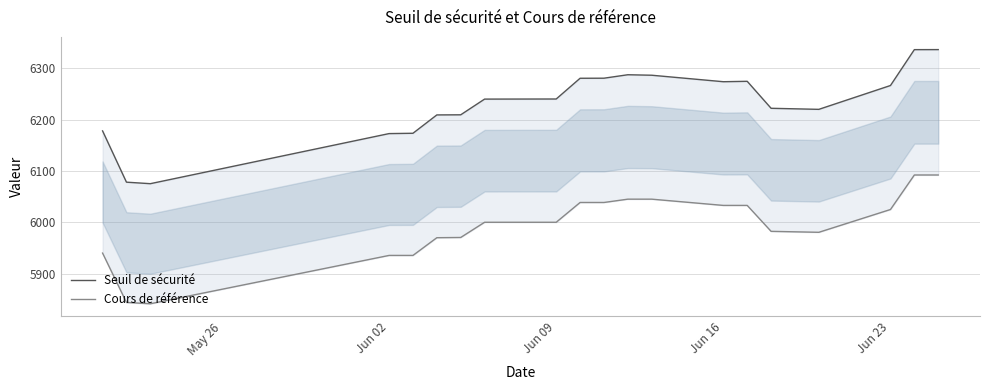

True or false: Cours de référence and Seuil de sécurité cross at least once.

False